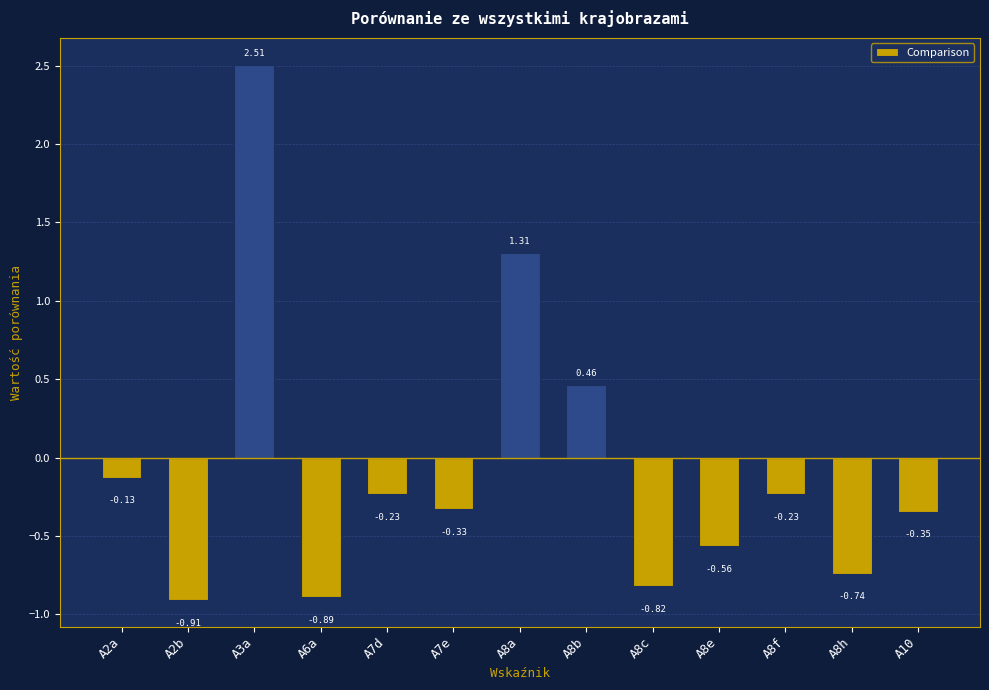

What is the change in value from A2b to A8e?

+0.3